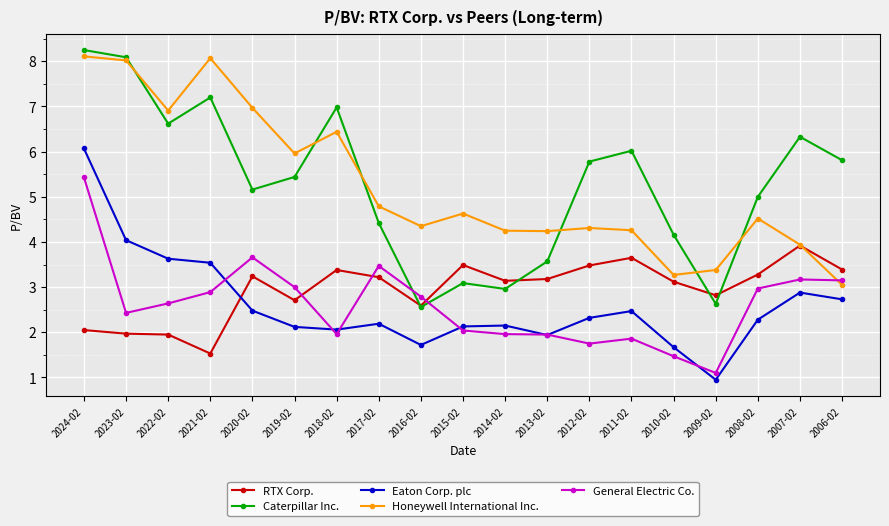

What is the spread (max minus min) of values at 2022-02?

5.0